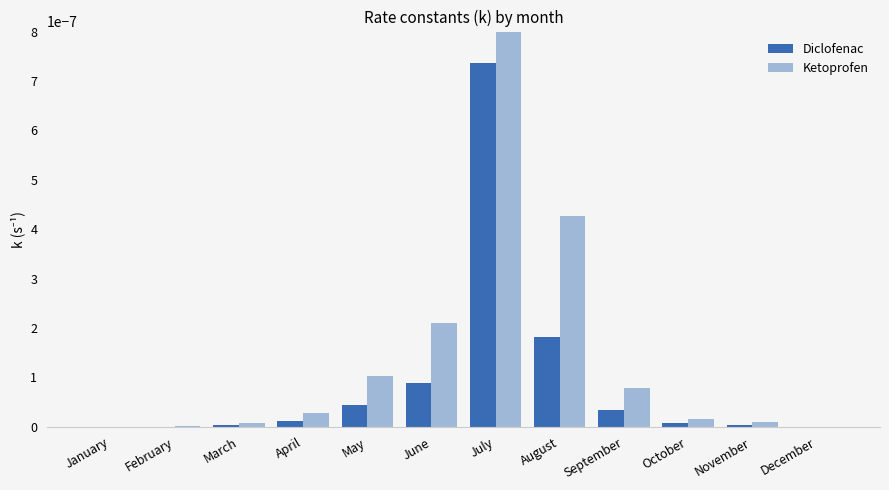

Which series has the largest total across all categories?

Ketoprofen